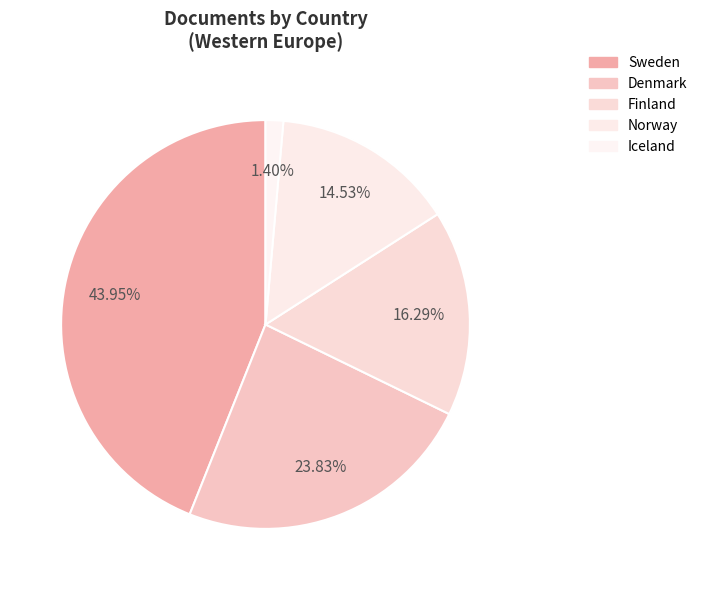

Combined, what portion of the pie is Denmark and Iceland?

25.2%